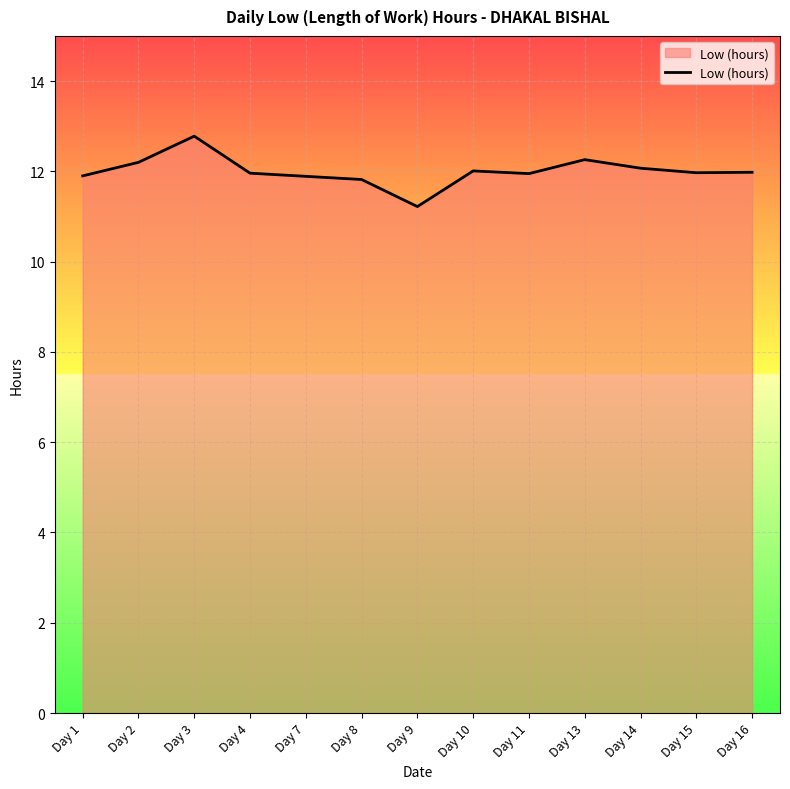

At which category does the chart reach its minimum across all series?

Day 9